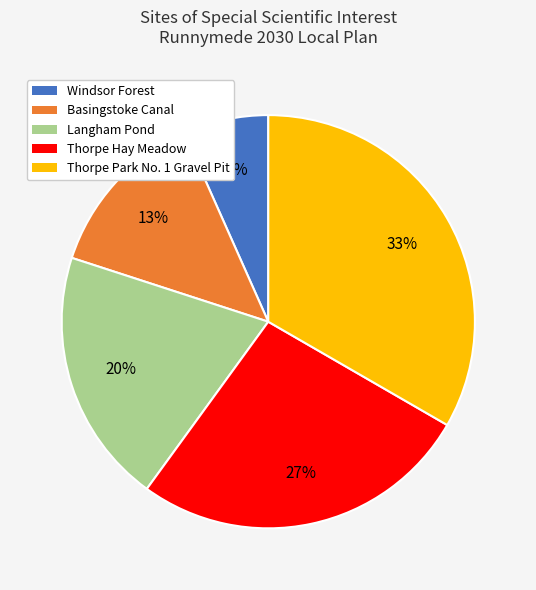

Is the sum of Thorpe Hay Meadow and Langham Pond greater than half?

No